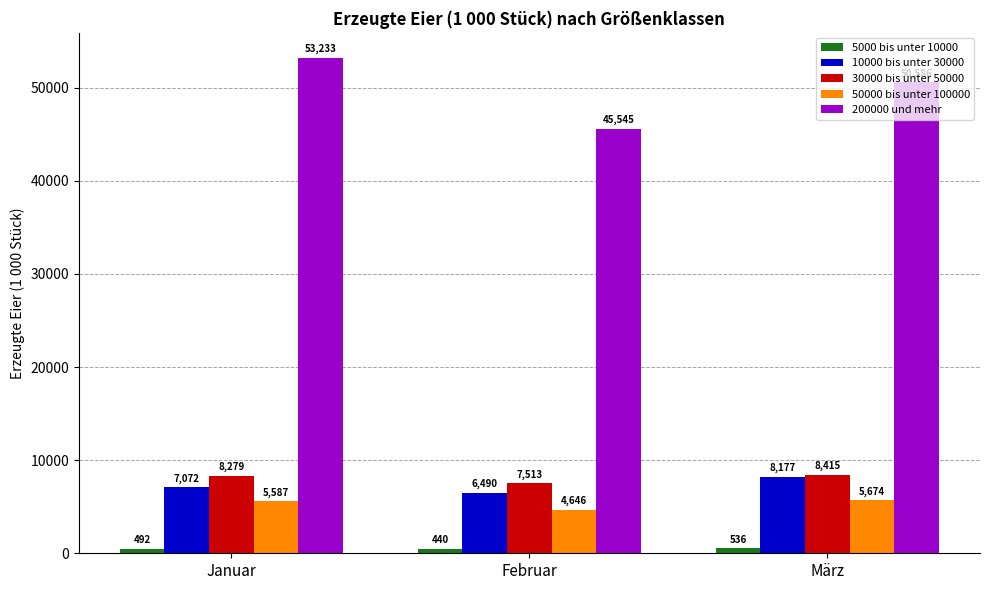

At which category is the sum across all series the highest?

Januar